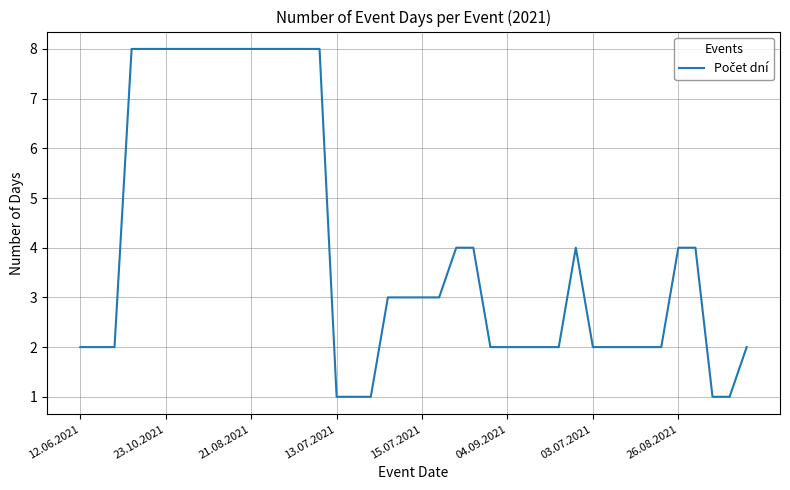

What is the greatest value displayed?

8